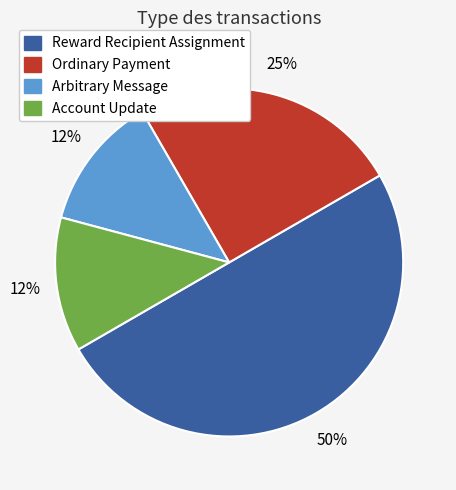

To the nearest percent, what is the average slice percentage?

25%